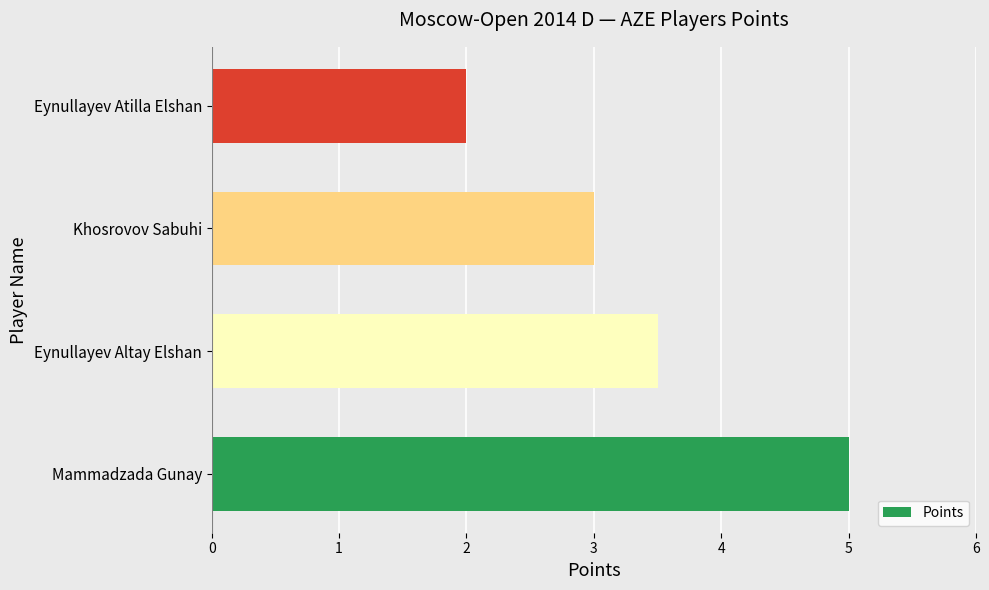

Between Eynullayev Altay Elshan and Eynullayev Atilla Elshan, which is larger?

Eynullayev Altay Elshan